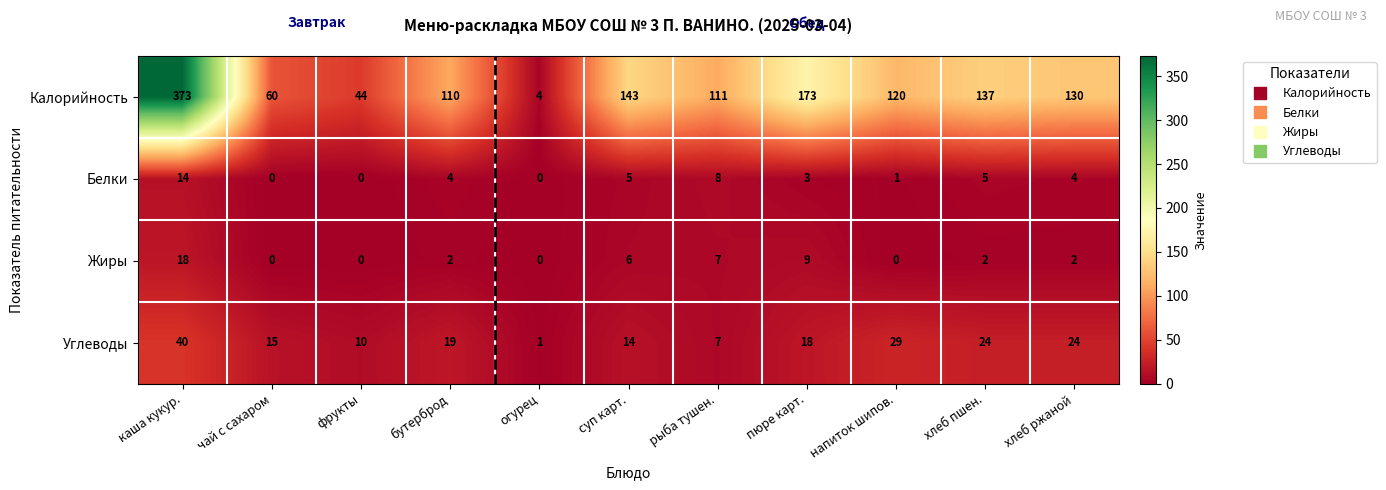

What is the spread (max minus min) of values at фрукты?

44